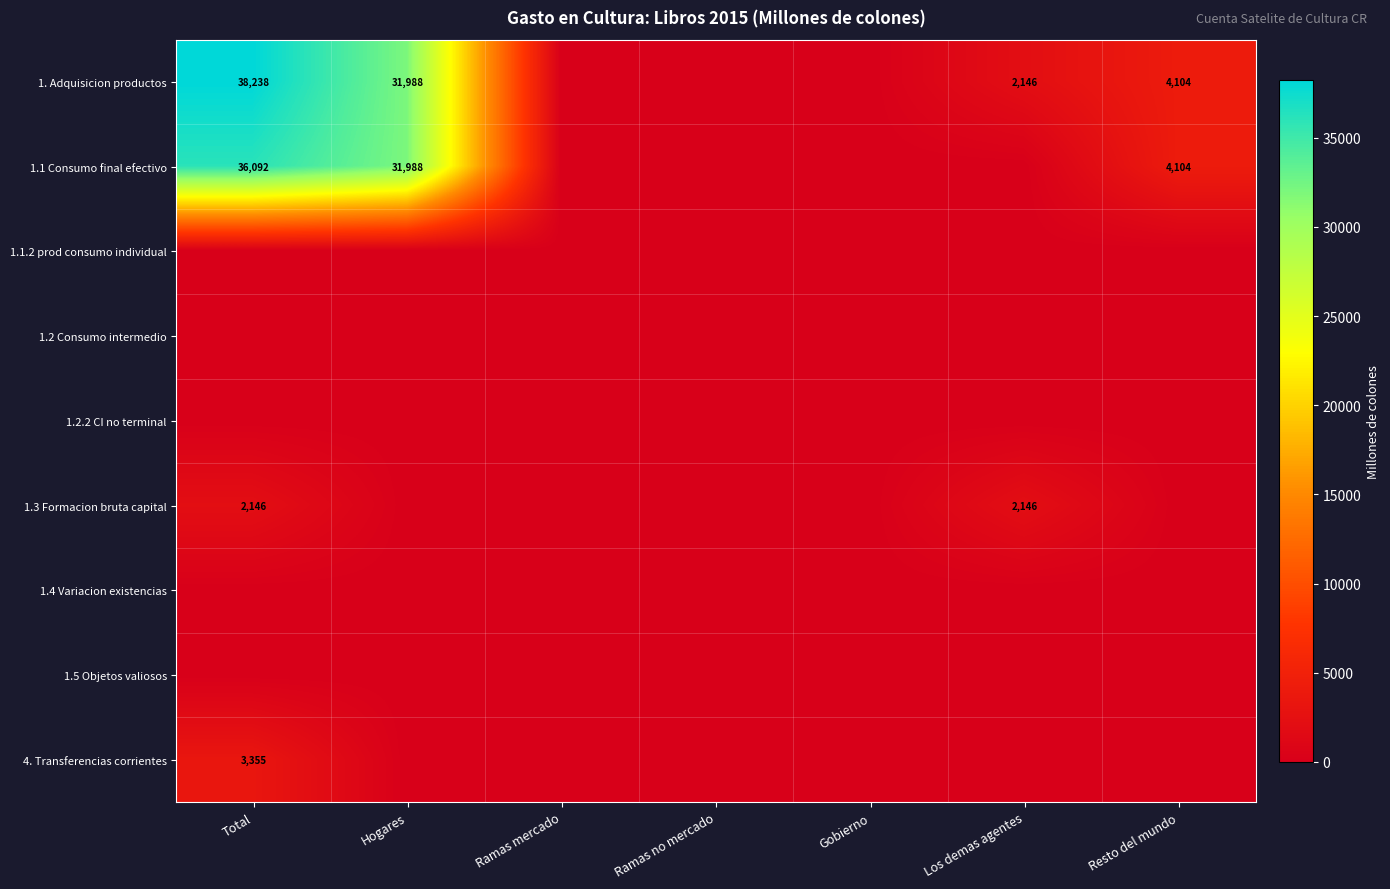

True or false: 1. Adquisicion productos has a value of 19591 at Hogares.

False